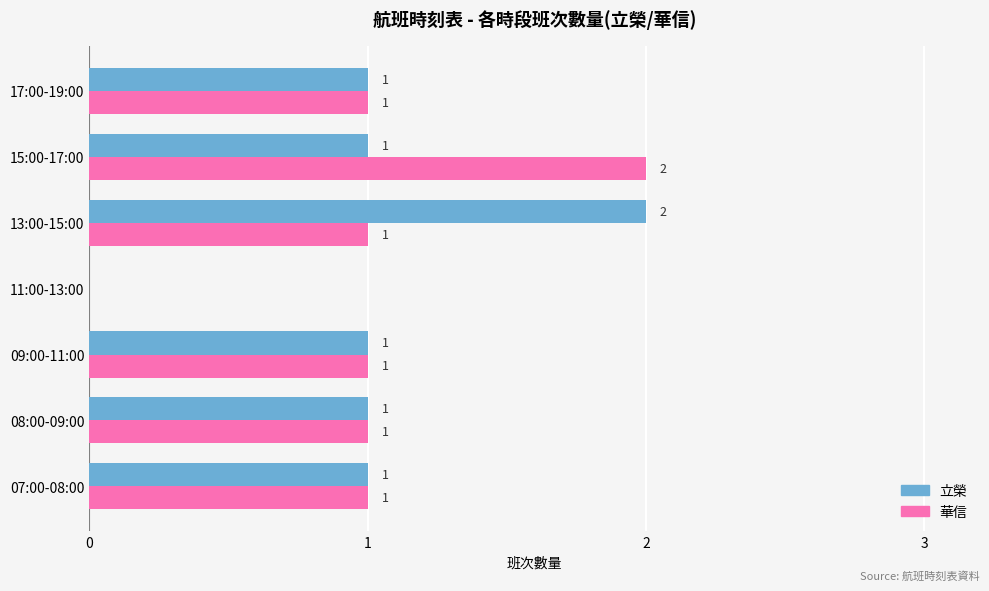

Between 15:00-17:00 and 17:00-19:00, which series saw the biggest shift?

華信